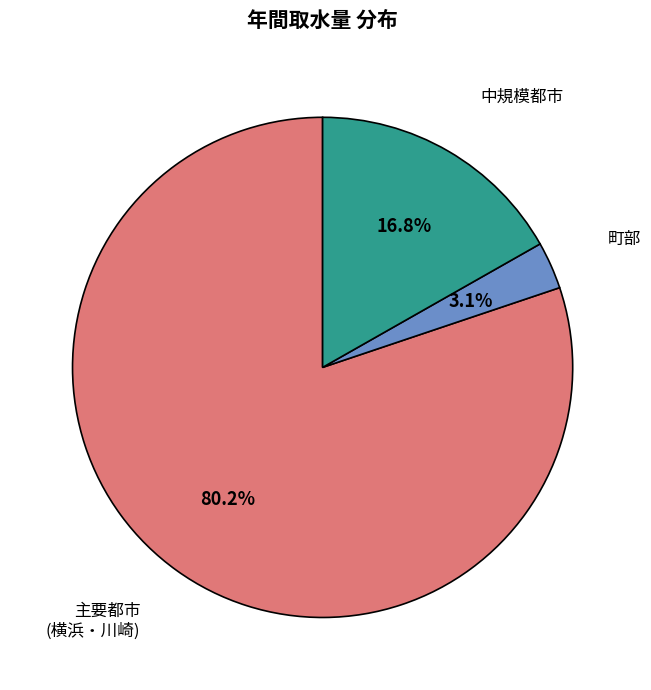

How many segments does this pie chart have?

3